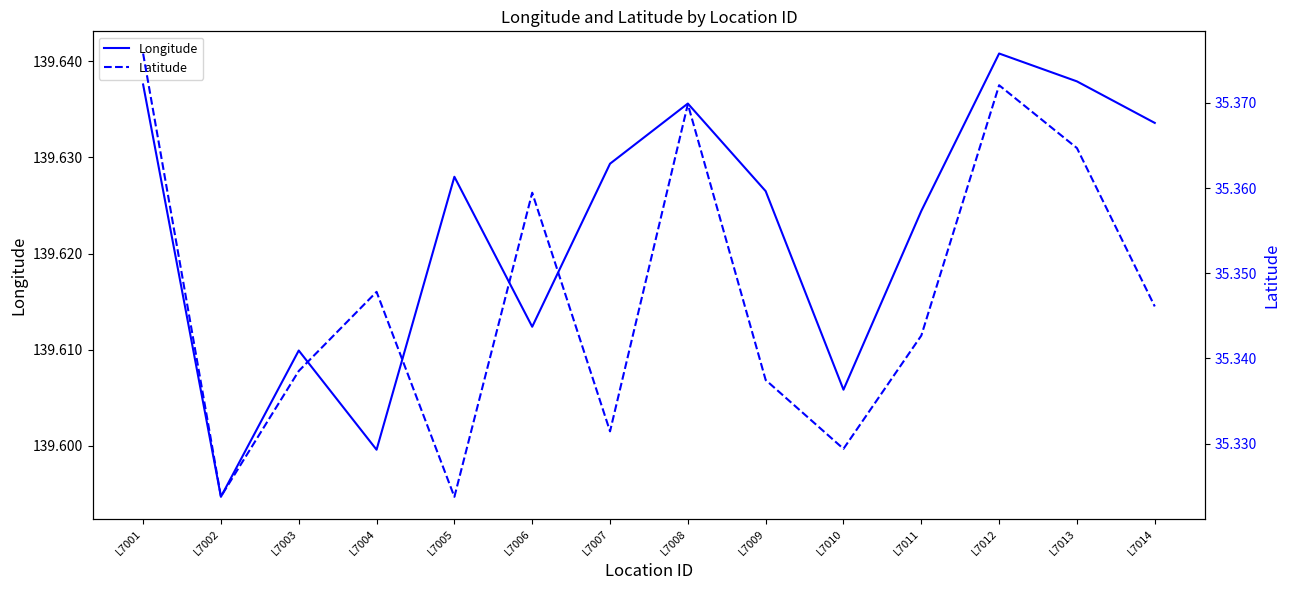

Reading left to right, list all the values displayed in this chart.

Longitude: L7001=139.6	L7002=139.6	L7003=139.6	L7004=139.6	L7005=139.6	L7006=139.6	L7007=139.6	L7008=139.6	L7009=139.6	L7010=139.6	L7011=139.6	L7012=139.6	L7013=139.6	L7014=139.6
Latitude: L7001=35.4	L7002=35.3	L7003=35.3	L7004=35.3	L7005=35.3	L7006=35.4	L7007=35.3	L7008=35.4	L7009=35.3	L7010=35.3	L7011=35.3	L7012=35.4	L7013=35.4	L7014=35.3